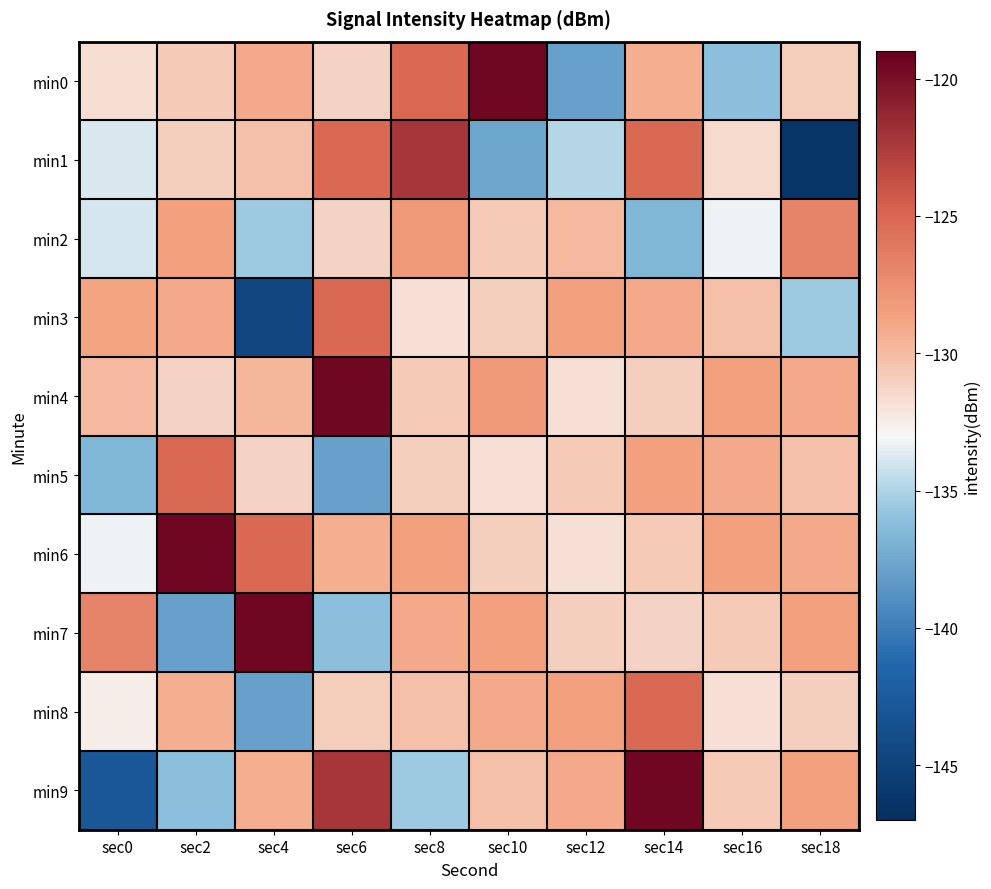

Reading left to right, what are all the values shown in this chart?

min0: sec0=-131.7	sec2=-130.8	sec4=-129.2	sec6=-131.2	sec8=-125.2	sec10=-119.5	sec12=-137.9	sec14=-129.3	sec16=-136.1	sec18=-130.8
min1: sec0=-133.8	sec2=-131.0	sec4=-130.2	sec6=-125.2	sec8=-122.3	sec10=-137.5	sec12=-134.8	sec14=-125.2	sec16=-131.5	sec18=-146.4
min2: sec0=-133.9	sec2=-128.6	sec4=-135.4	sec6=-131.2	sec8=-128.2	sec10=-130.8	sec12=-129.9	sec14=-136.6	sec16=-133.3	sec18=-126.8
min3: sec0=-128.8	sec2=-129.2	sec4=-144.5	sec6=-125.2	sec8=-131.8	sec10=-131.0	sec12=-128.6	sec14=-129.2	sec16=-130.2	sec18=-135.4
min4: sec0=-129.9	sec2=-131.2	sec4=-129.8	sec6=-119.5	sec8=-130.8	sec10=-128.2	sec12=-131.8	sec14=-131.0	sec16=-128.6	sec18=-129.2
min5: sec0=-136.6	sec2=-125.2	sec4=-131.2	sec6=-137.9	sec8=-131.0	sec10=-131.8	sec12=-130.8	sec14=-128.6	sec16=-129.2	sec18=-130.2
min6: sec0=-133.3	sec2=-119.5	sec4=-125.2	sec6=-129.3	sec8=-128.6	sec10=-131.0	sec12=-131.8	sec14=-130.8	sec16=-128.6	sec18=-129.2
min7: sec0=-126.8	sec2=-137.9	sec4=-119.5	sec6=-136.1	sec8=-129.2	sec10=-128.6	sec12=-131.0	sec14=-131.2	sec16=-130.8	sec18=-128.6
min8: sec0=-132.5	sec2=-129.3	sec4=-137.9	sec6=-130.8	sec8=-130.2	sec10=-129.2	sec12=-128.6	sec14=-125.2	sec16=-131.8	sec18=-131.0
min9: sec0=-142.9	sec2=-136.1	sec4=-129.3	sec6=-122.3	sec8=-135.4	sec10=-130.2	sec12=-129.2	sec14=-119.5	sec16=-130.8	sec18=-128.6